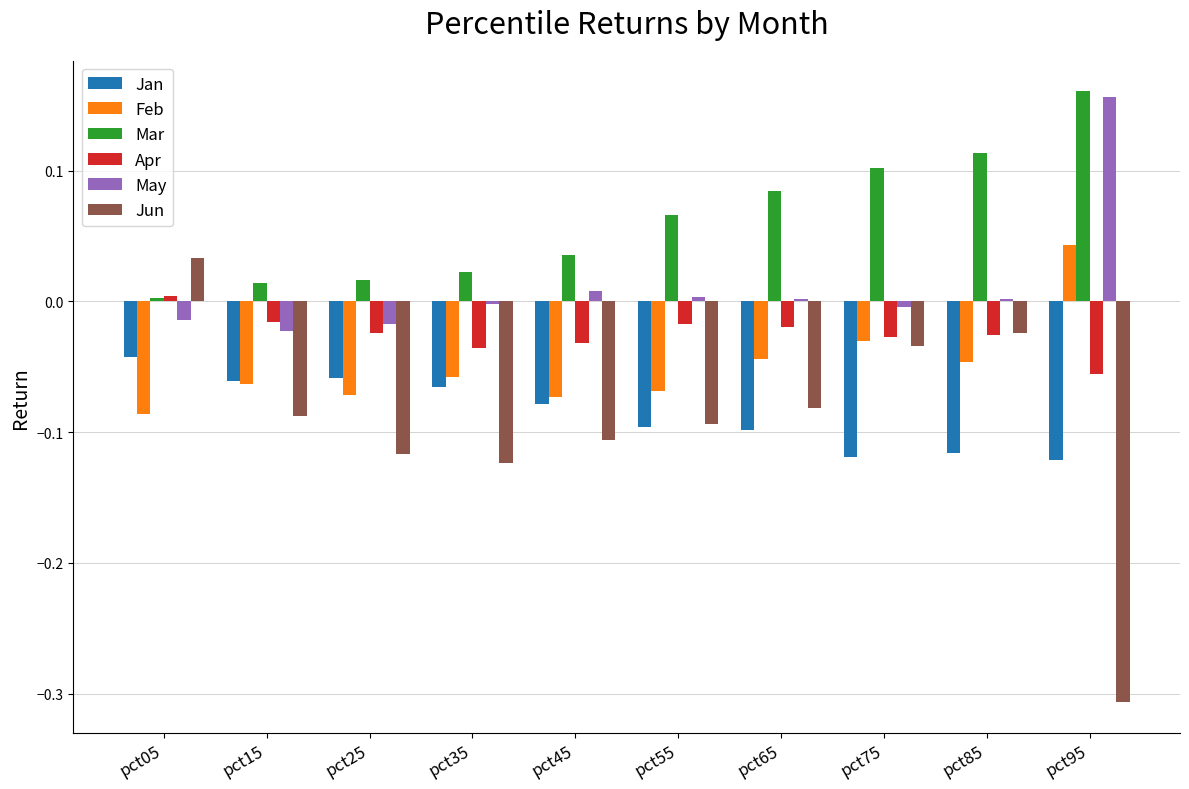

How many values in the Apr series exceed 0?

1